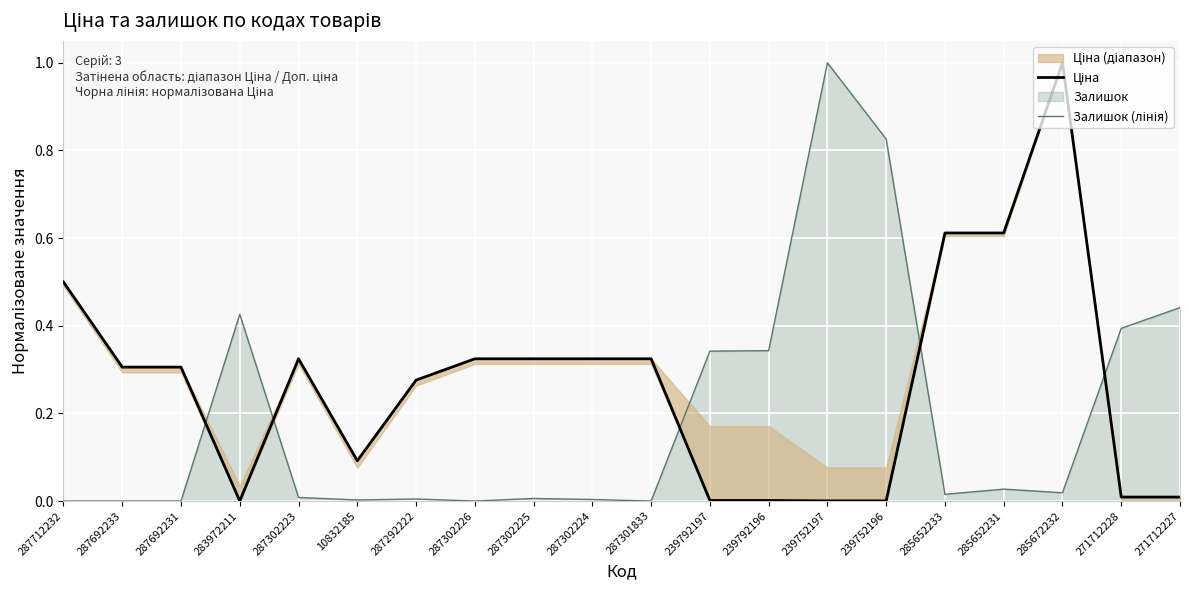

What is the total value across all series at 10832185?

0.1